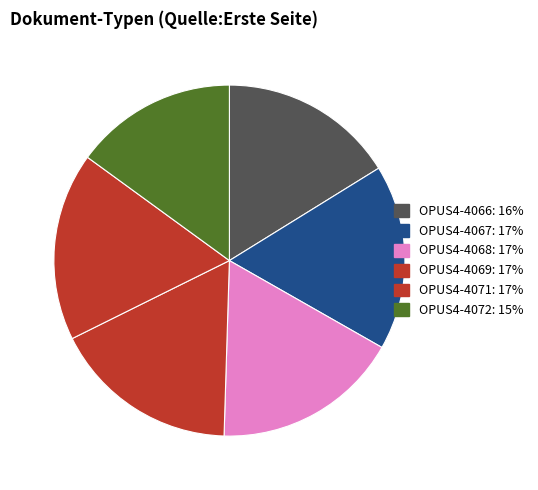

Does OPUS4-4067 represent more than half of the total?

No